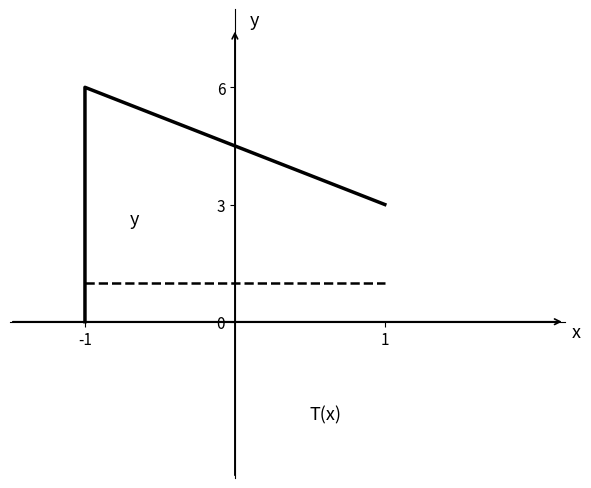

True or false: T(x) has more than 1 interior local peaks.

False